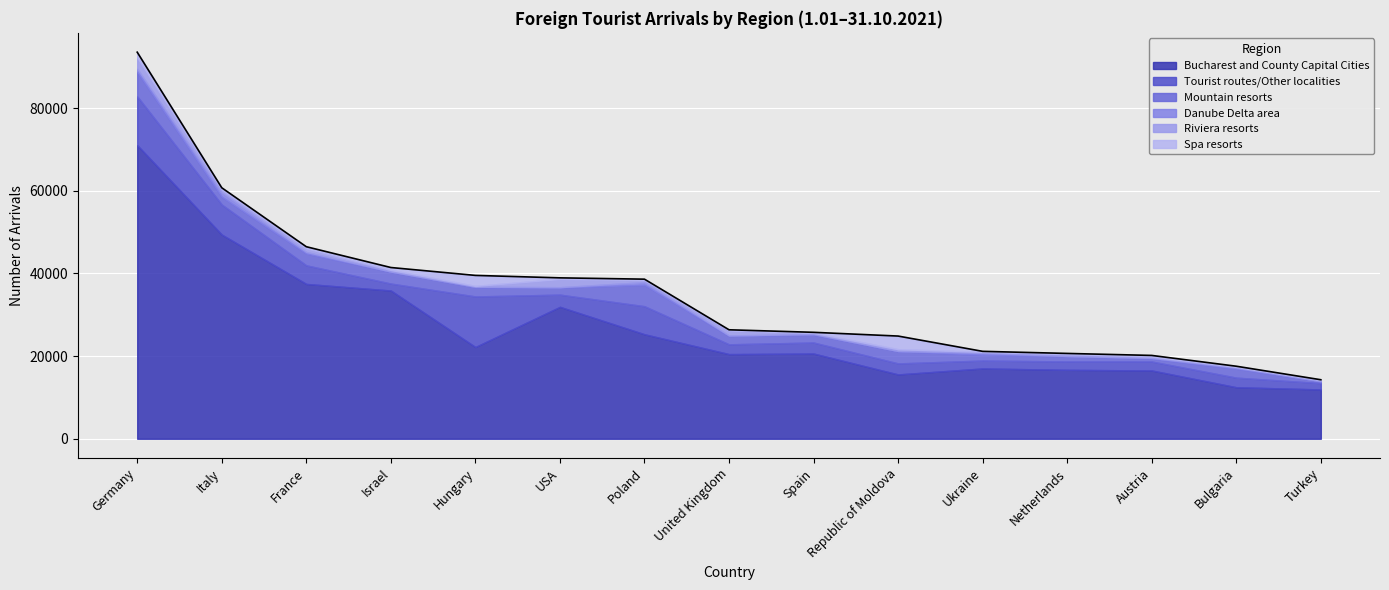

Reading left to right, transcribe all the data shown in this chart.

Bucharest and County Capital Cities: 71053	49414	37468	35872	22206	31924	25292	20488	20624	15569	17015	16682	16528	12471	11933
Tourist routes/Other localities: 11808	7268	4497	1686	12235	2952	6786	2369	2667	2668	1907	2032	2166	2320	1530
Mountain resorts: 5960	1898	2877	2826	2215	1711	5178	2027	1890	2938	1420	1246	718	2182	410
Danube Delta area: 736	1032	364	76	129	100	652	124	161	59	454	67	173	247	72
Riviera resorts: 2700	708	866	386	195	1973	501	1200	277	440	242	487	309	178	263
Spa resorts: 1289	419	399	593	2550	277	211	163	139	3178	116	135	271	155	74